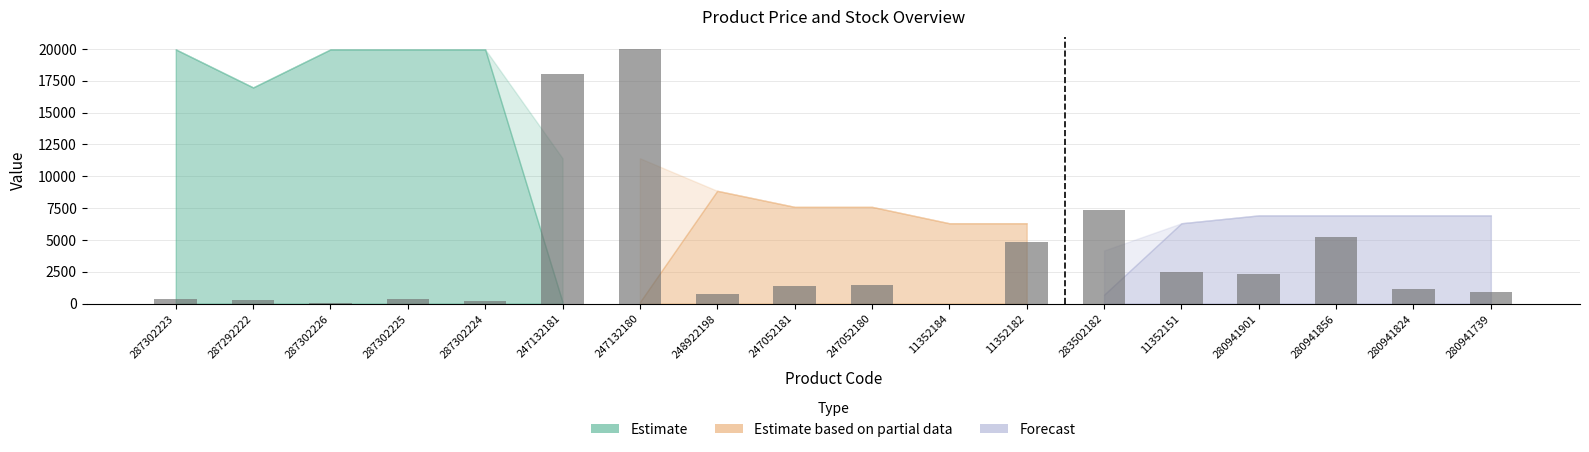

What is the change in value from 248922198 to 280941739?

+138.6